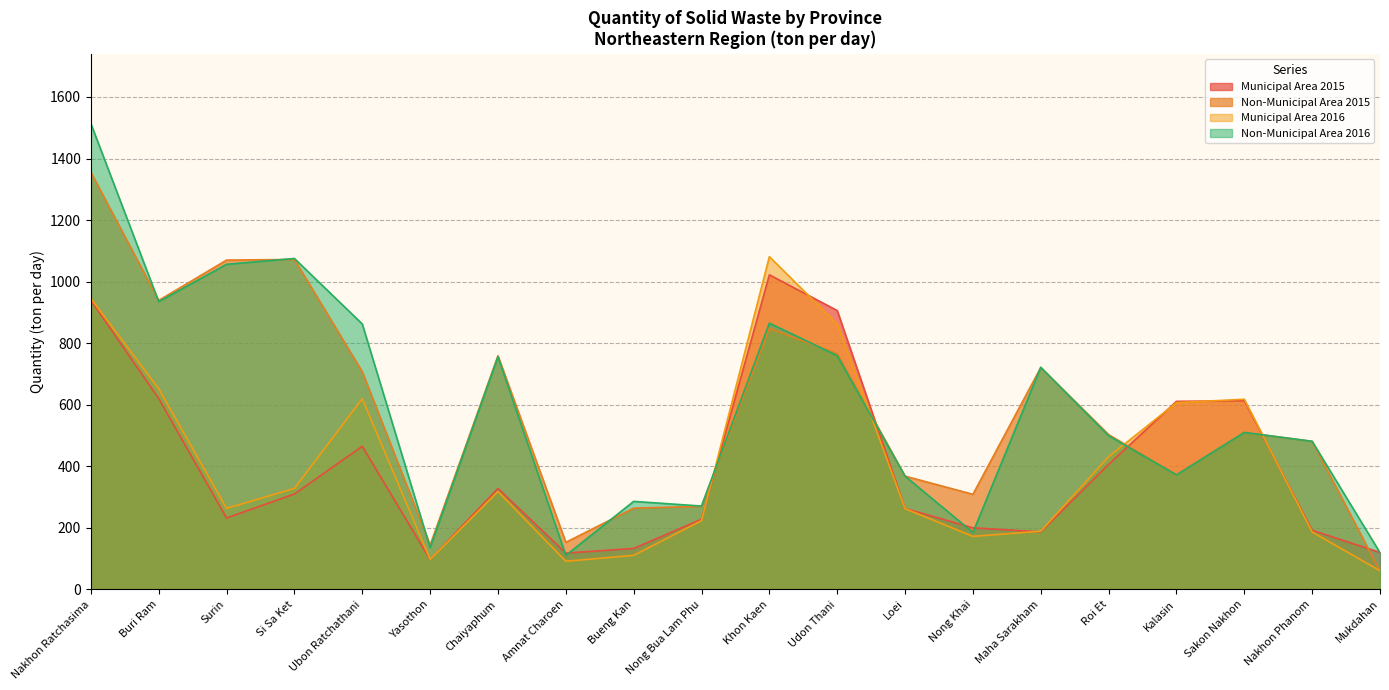

True or false: Municipal Area 2015 has a value of 310.0 at Si Sa Ket.

True